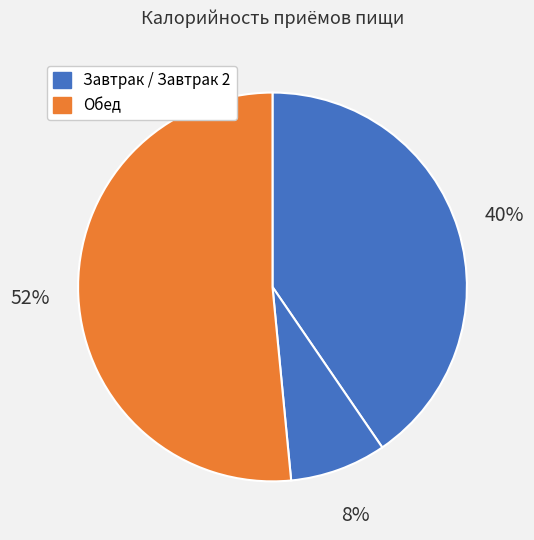

Count the number of slices in the pie.

3